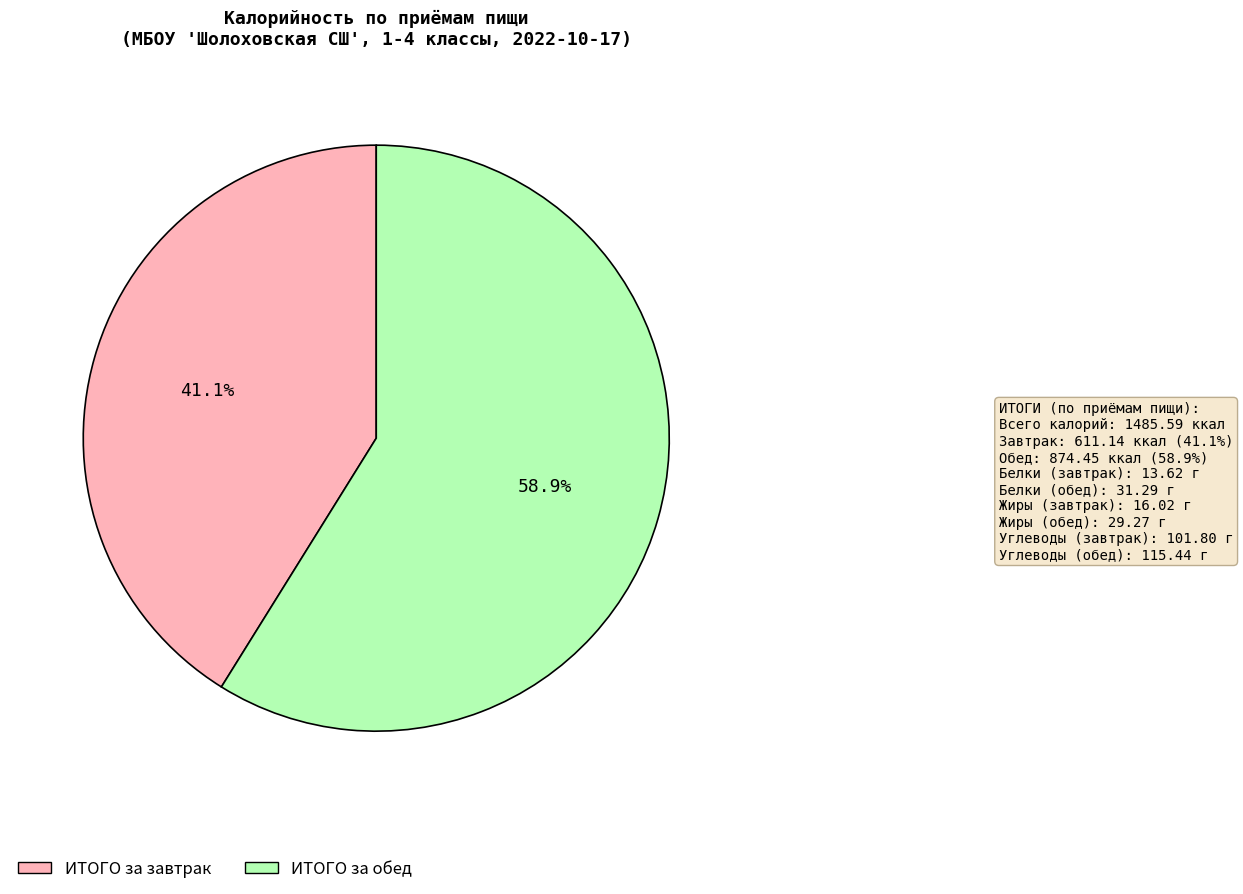

Is it true that ИТОГО за завтрак is 54% of the pie?

False